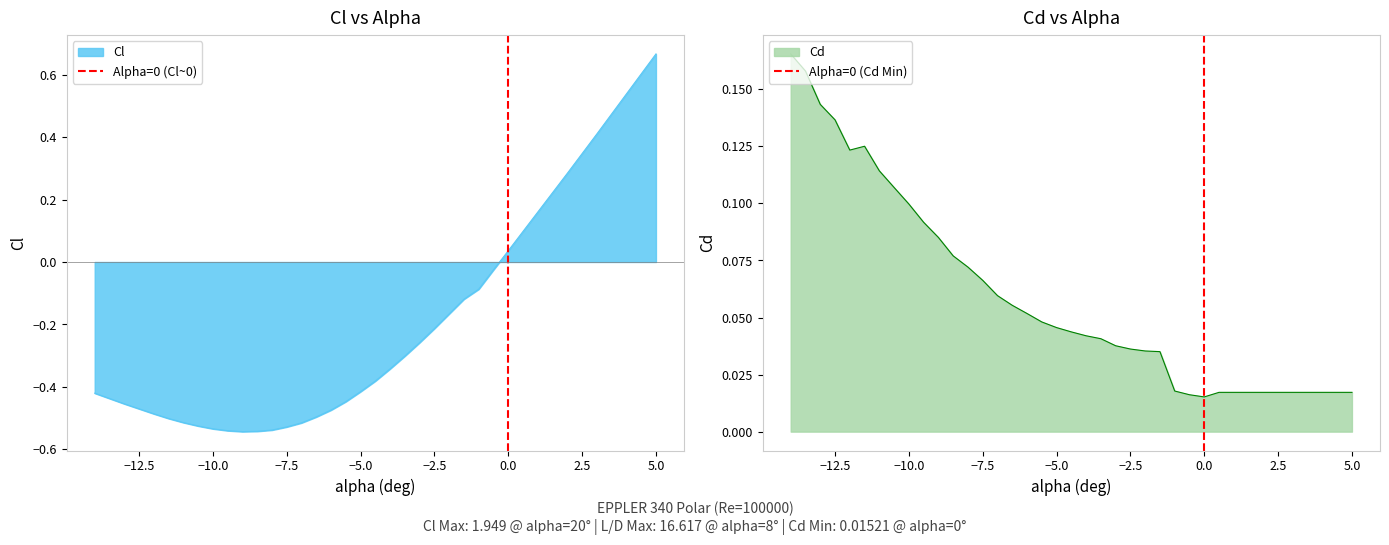

Which category has the highest value in the Cl series?

5.0